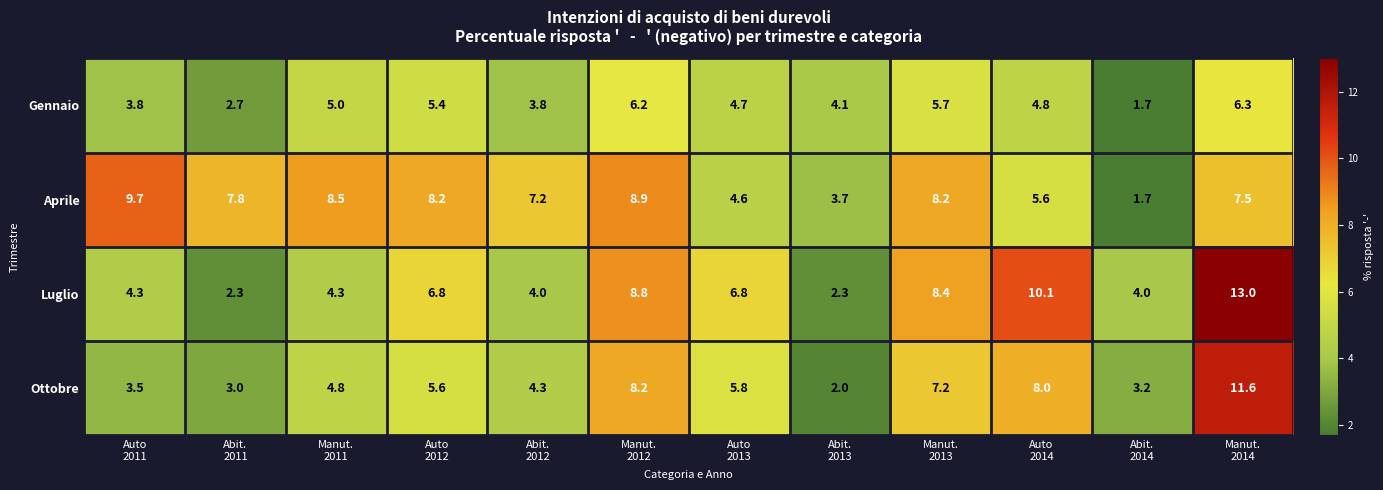

What is the lowest value of the Luglio series?

2.3